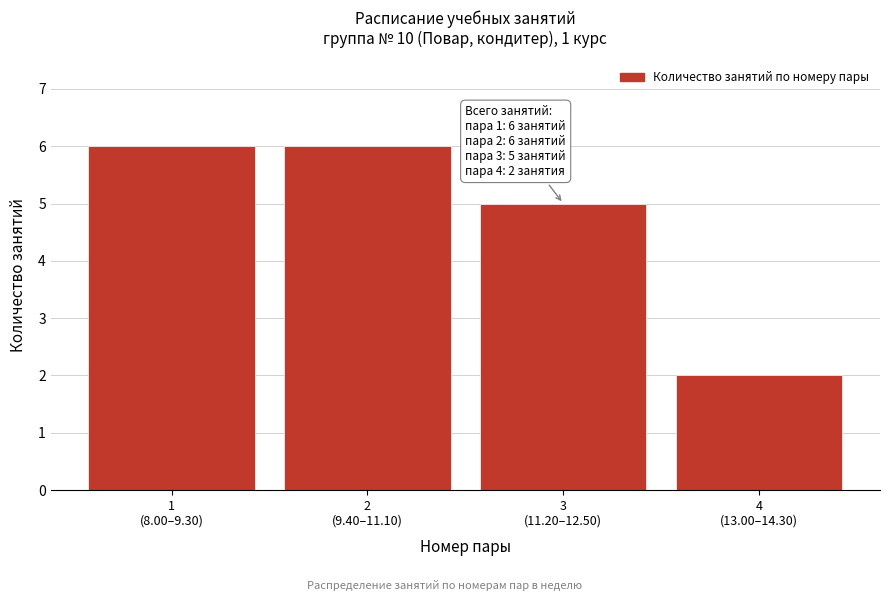

Reading left to right, list all the values displayed in this chart.

6	6	5	2